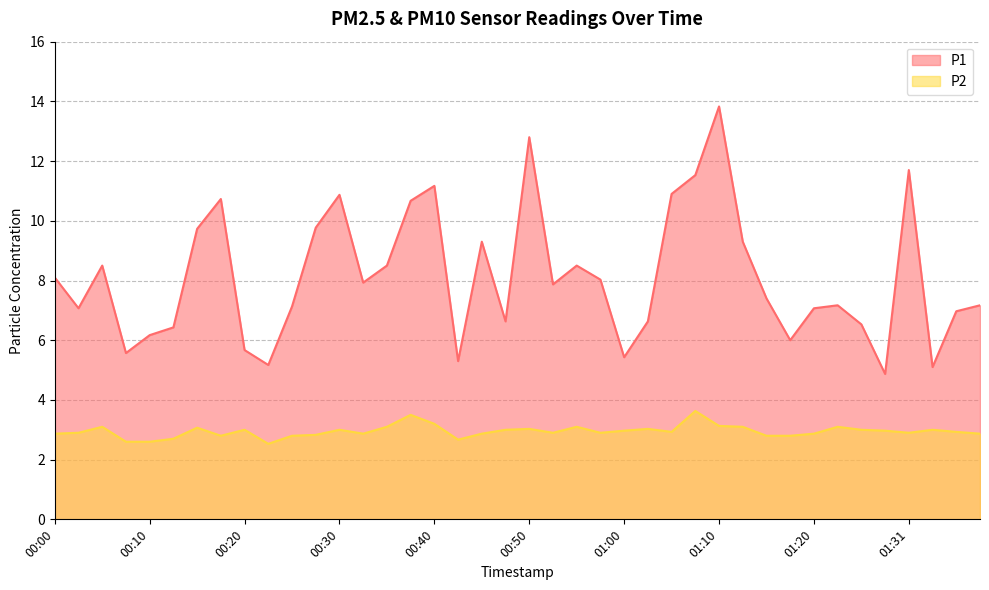

What position from the right is 01:05?

14